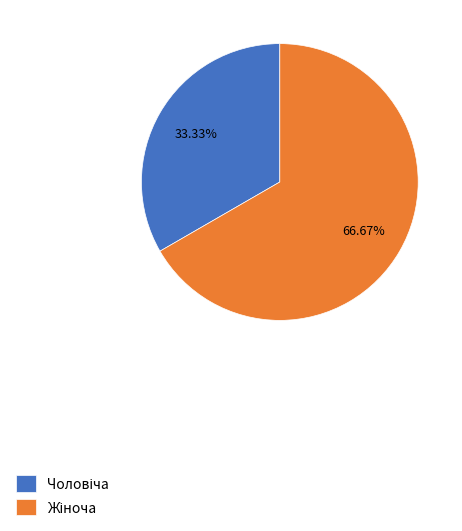

Is there any slice that represents more than half of the pie?

Yes